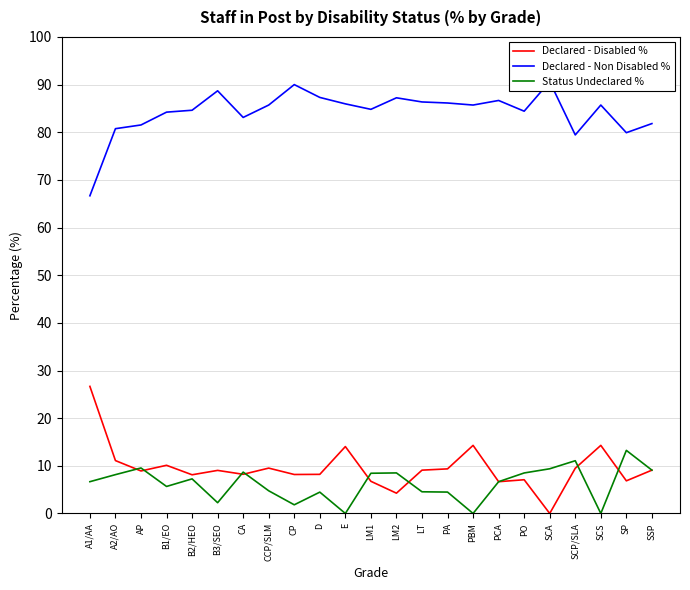

Which series has the widest spread of values?

Declared - Disabled %